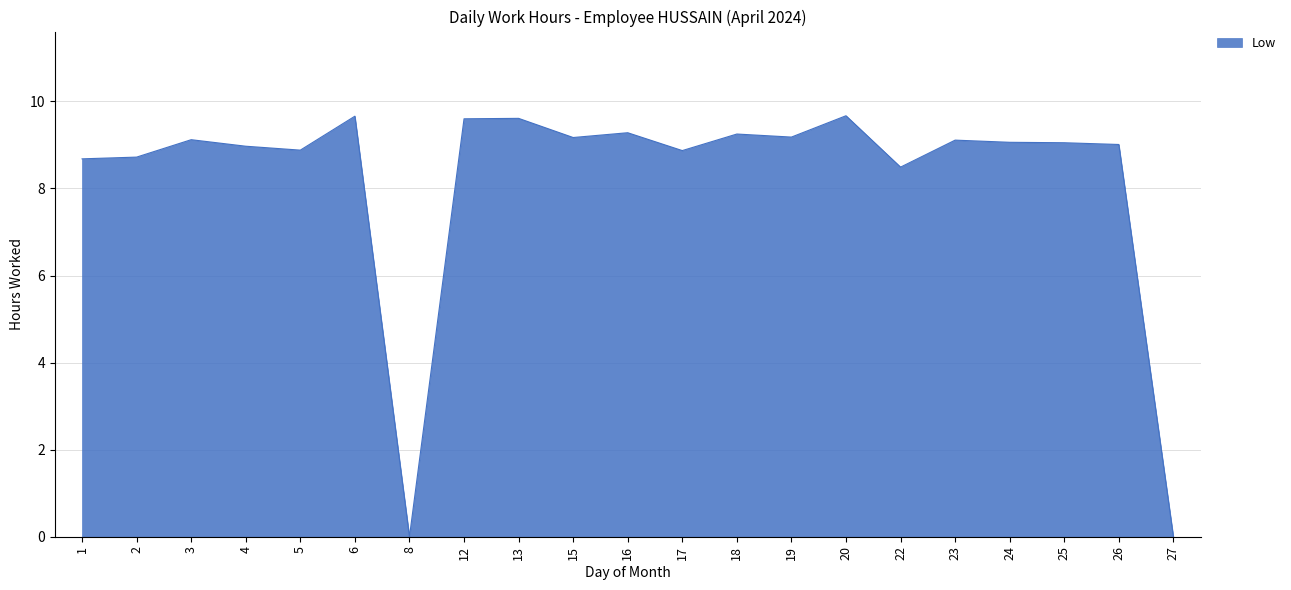

What is the difference between the values at 18 and 22?

0.8